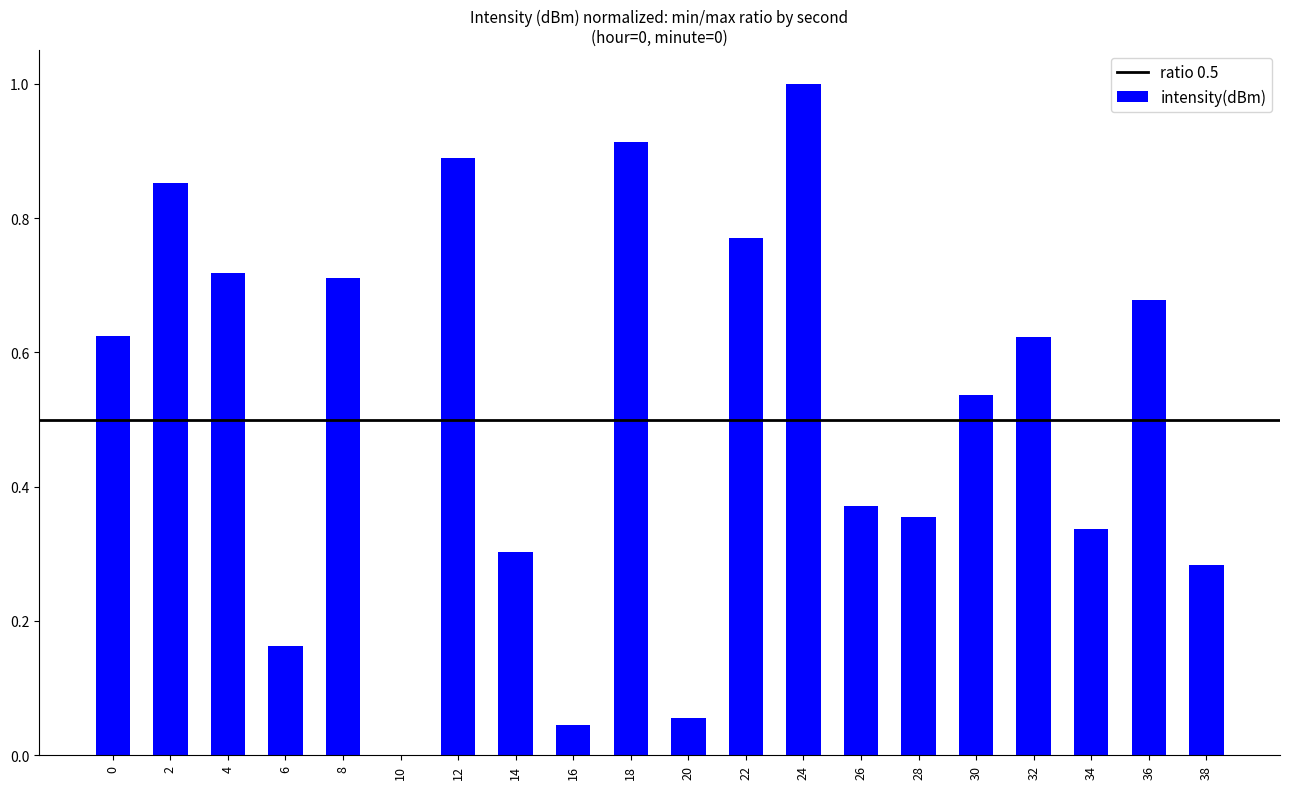

At which category does the chart reach its peak across all series?

24